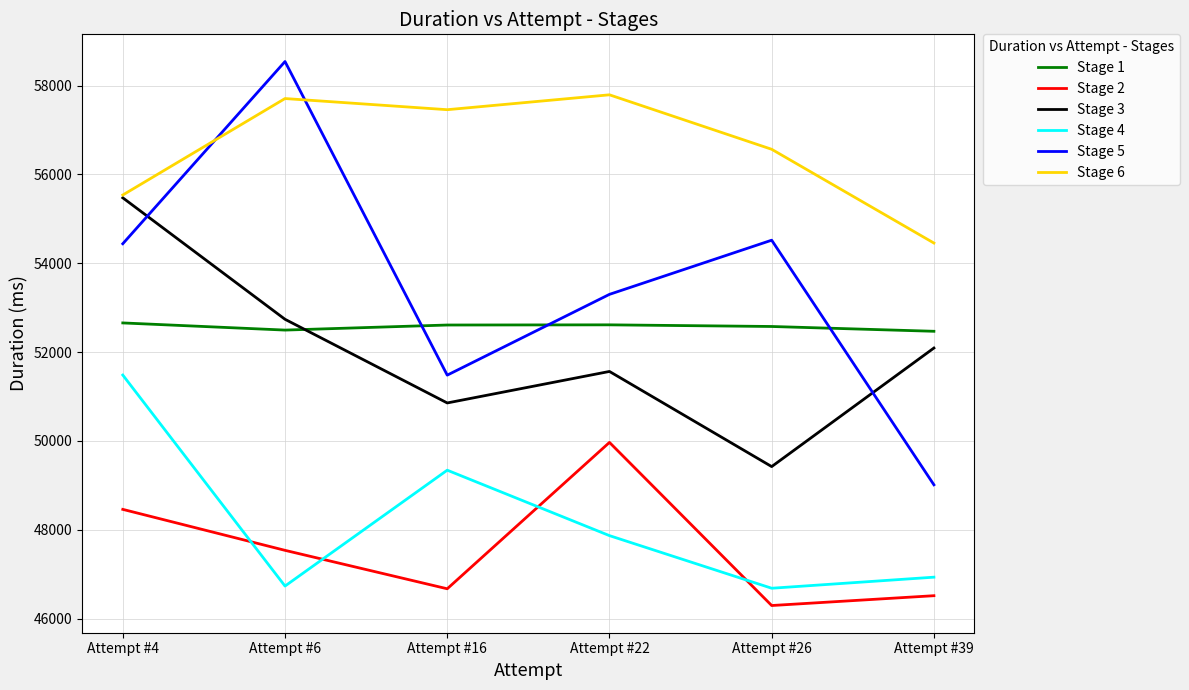

List the series in order of their peak value, lowest first.

Stage 2, Stage 4, Stage 1, Stage 3, Stage 6, Stage 5